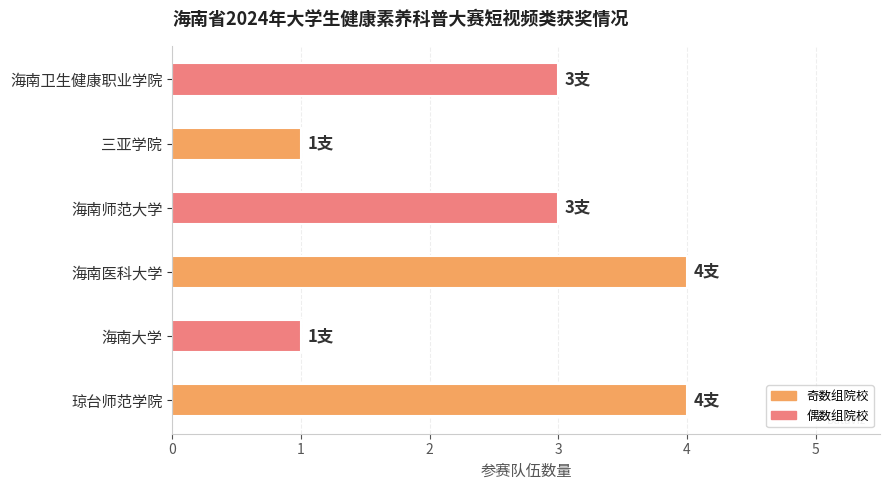

How many series are shown in this chart?

1